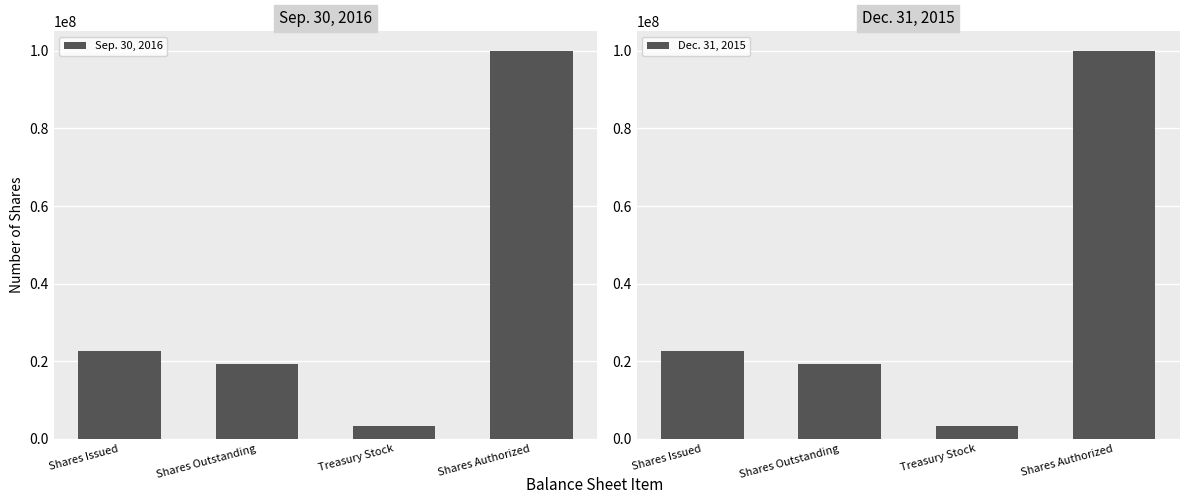

What is the total value across all series at Shares Issued?

45327661